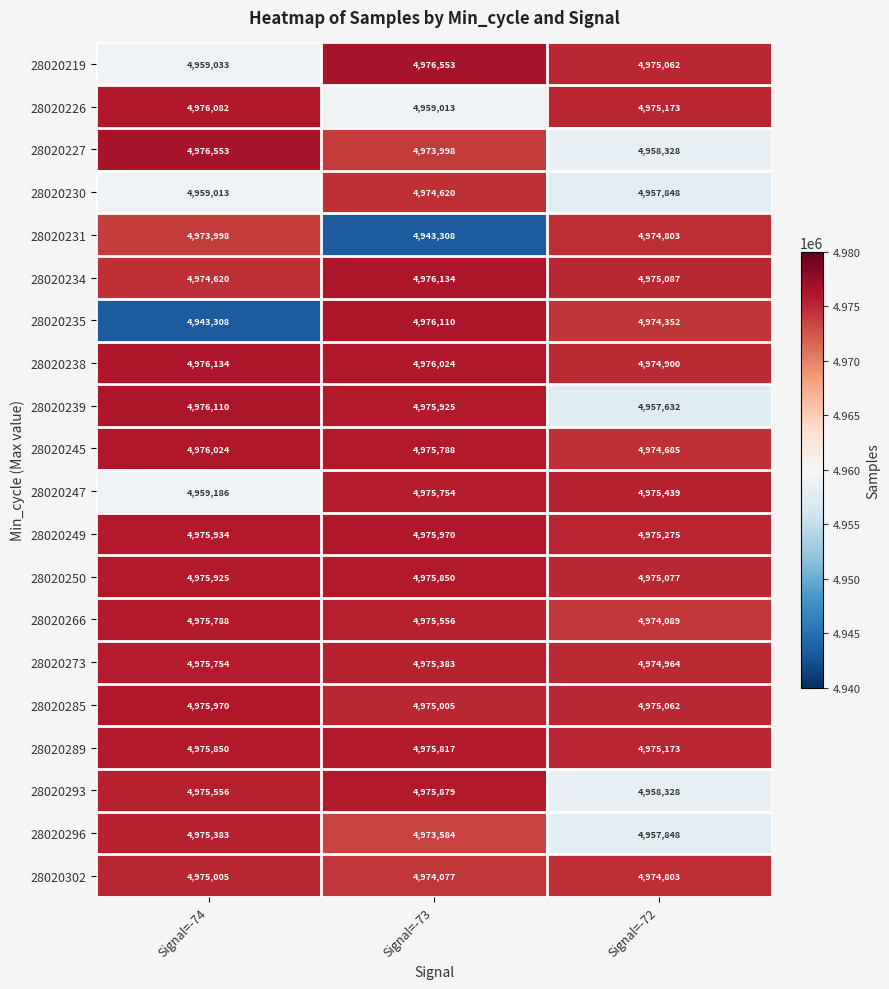

Which series changed the most between Signal=-74 and Signal=-72?

28020235